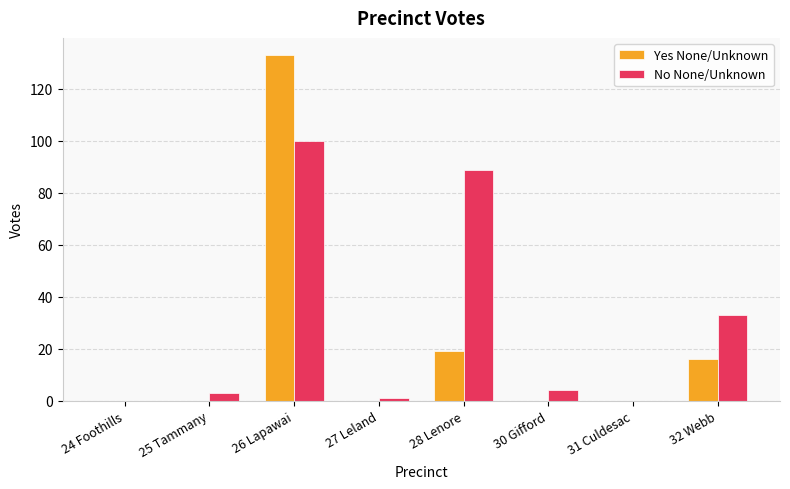

What are all the series names shown in the legend?

Yes None/Unknown, No None/Unknown